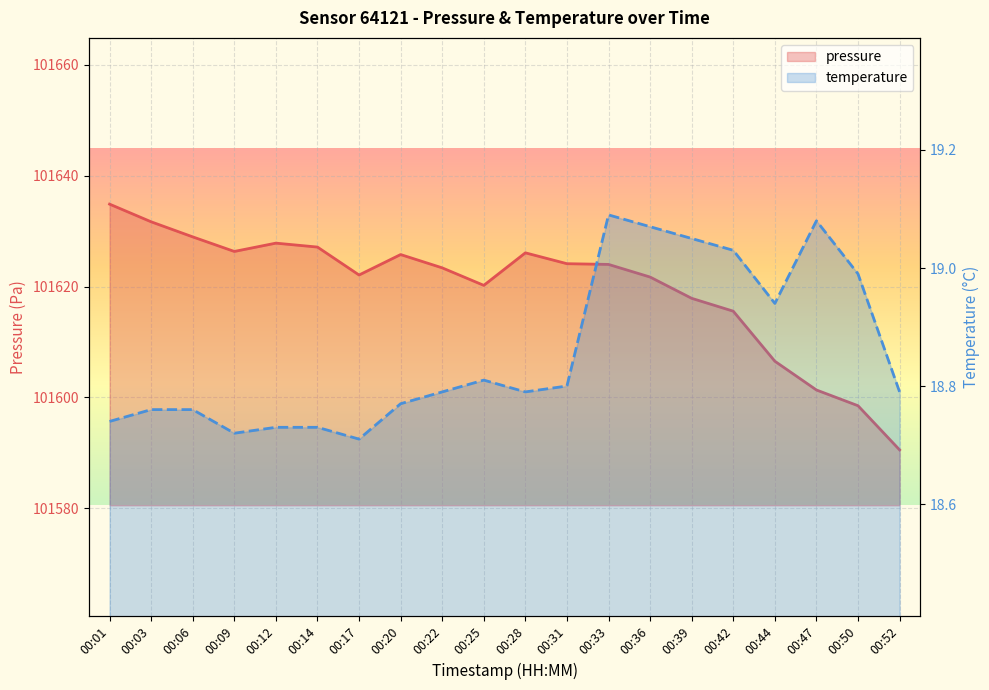

Which series has the largest total across all categories?

pressure